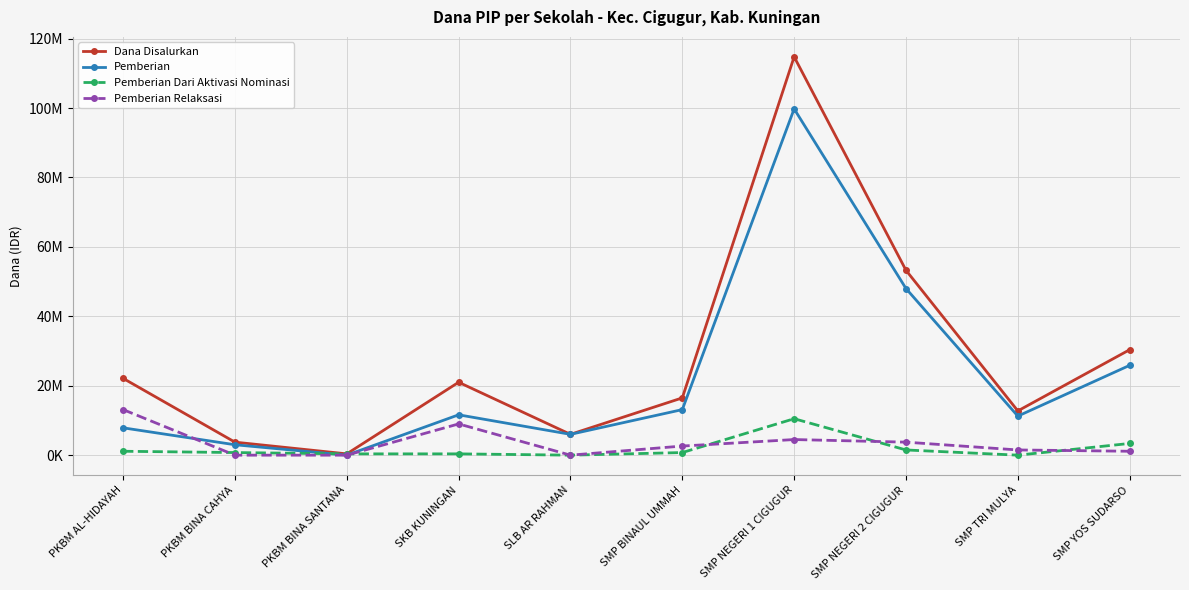

What is the maximum value for Pemberian Dari Aktivasi Nominasi?

10500000